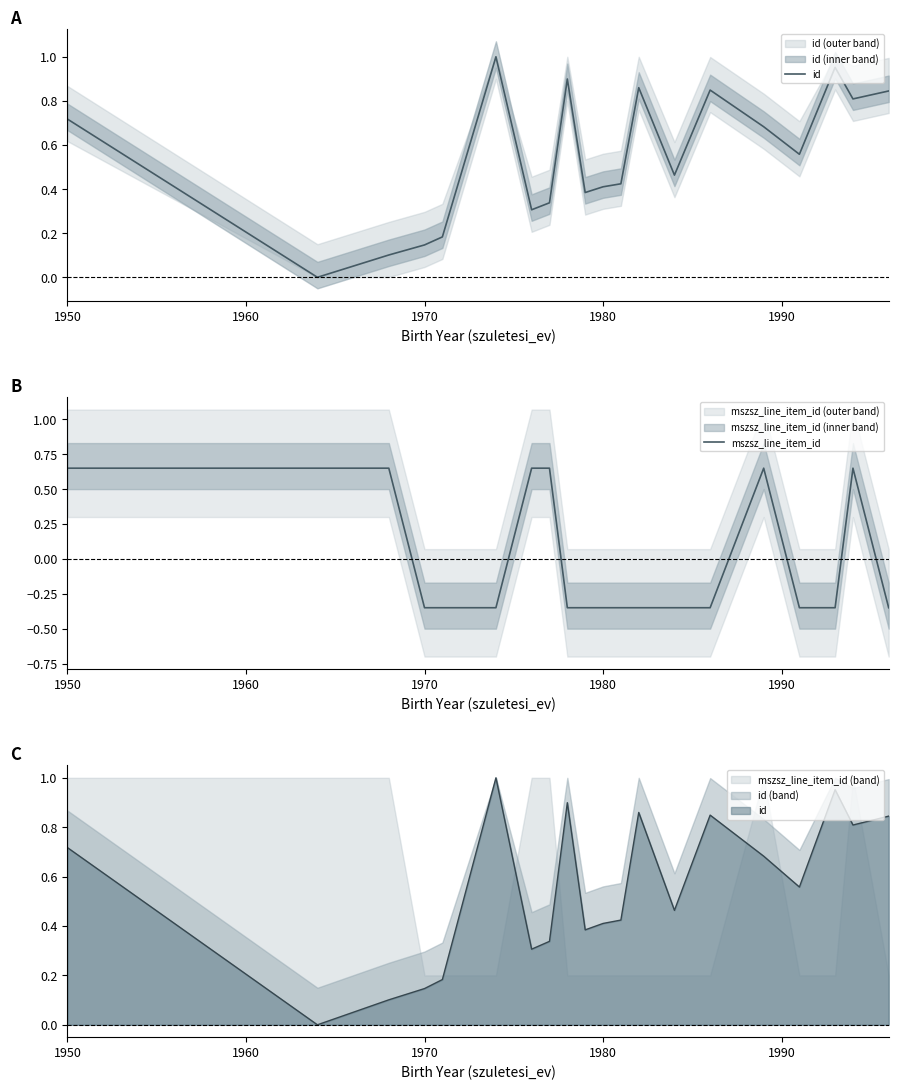

At which label does mszsz_line_item_id first exceed 0?

1950